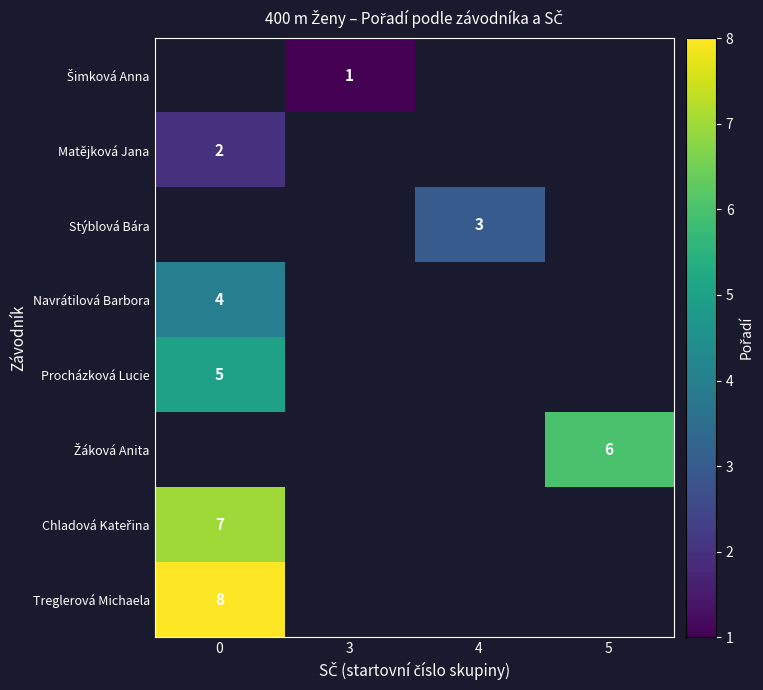

Count the number of data series in this chart.

8